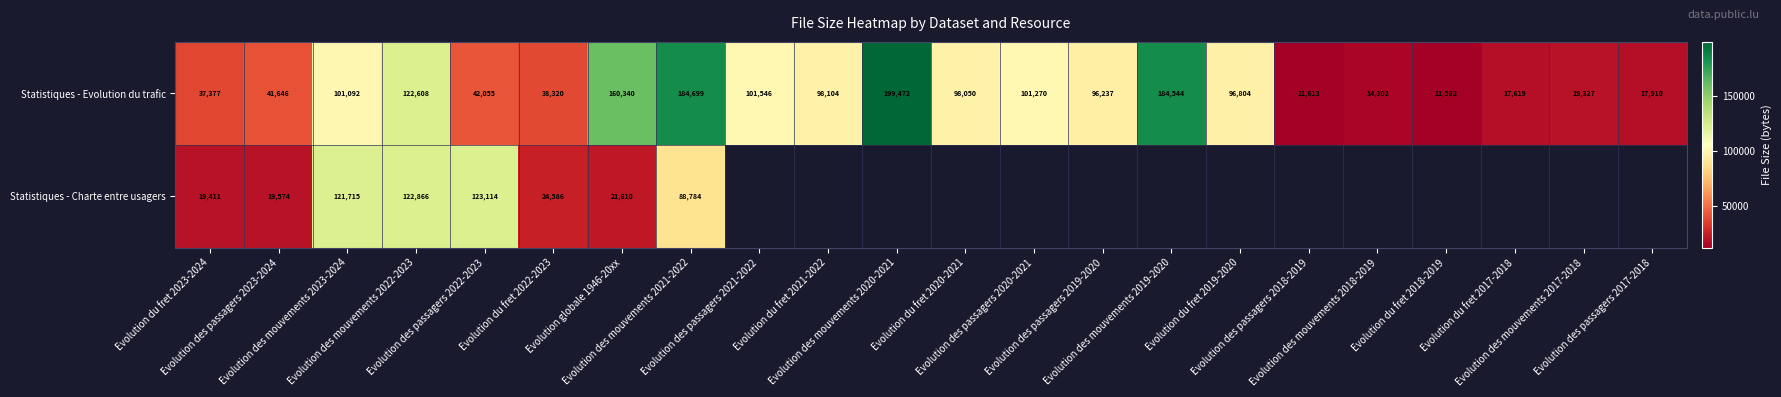

What is the sum of all Statistiques - Evolution du trafic values?

1796517